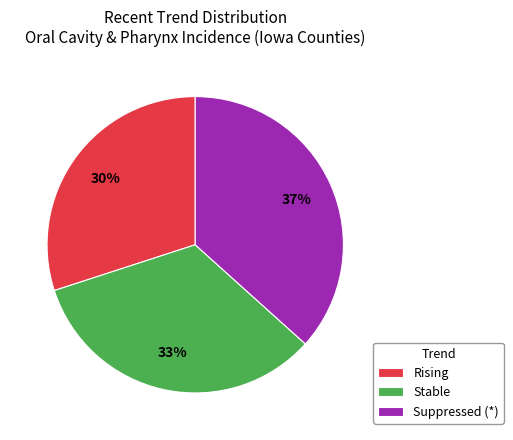

The Suppressed (*) slice represents 37% of the pie. True or false?

True